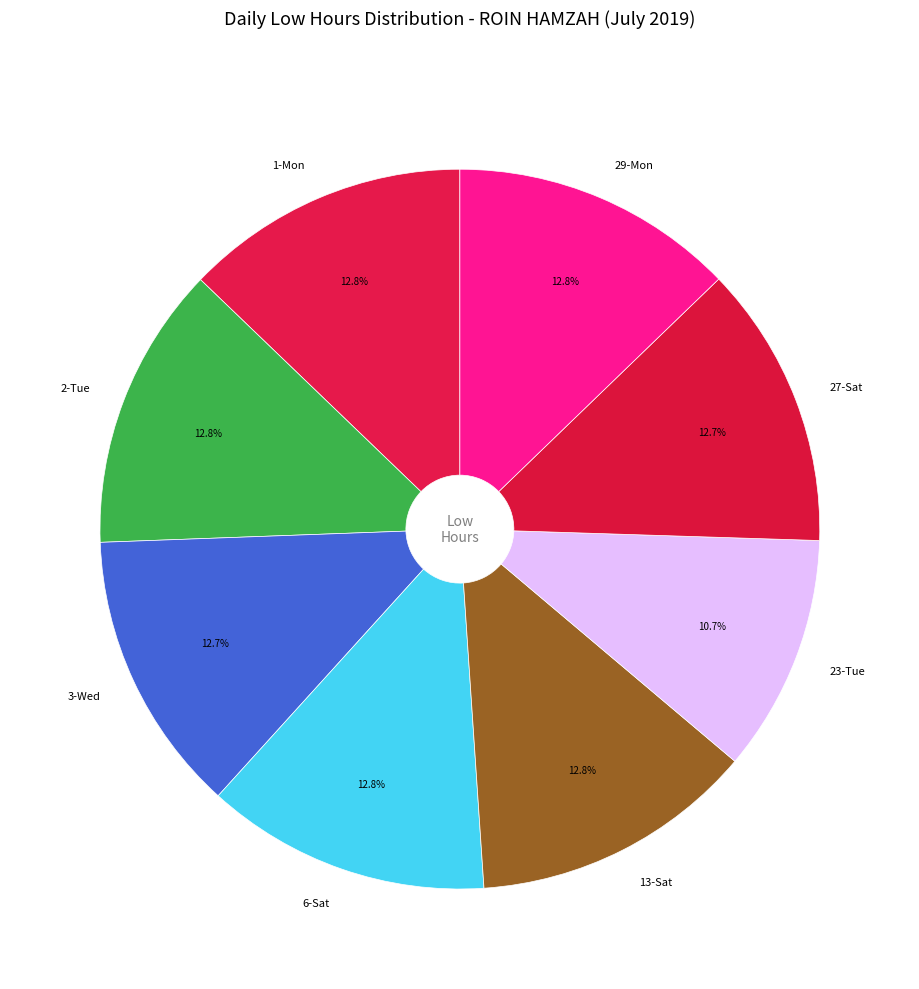

Is there a majority slice in this chart?

No